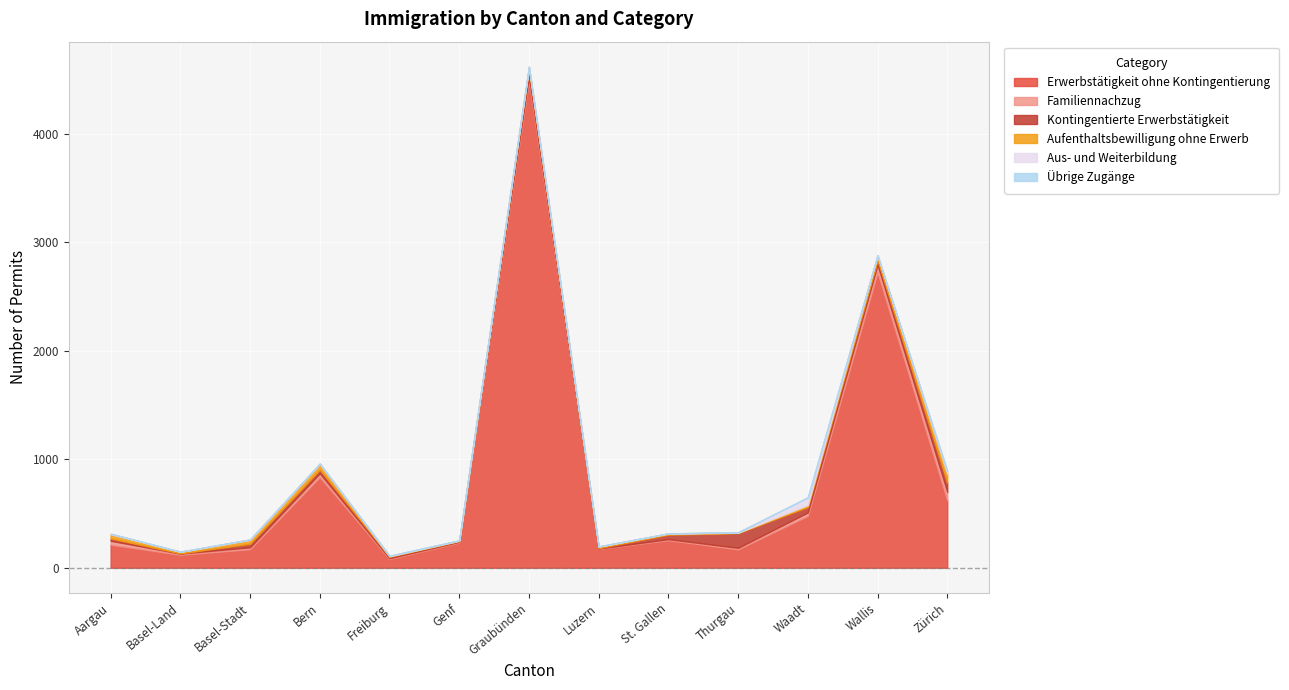

Reading right to left, what are all the values shown in this chart?

Erwerbstätigkeit ohne Kontingentierung: Zürich=620	Wallis=2721	Waadt=478	Thurgau=170	St. Gallen=254	Luzern=174	Graubünden=4486	Genf=232	Freiburg=80	Bern=835	Basel-Stadt=171	Basel-Land=120	Aargau=213
Familiennachzug: Zürich=79	Wallis=71	Waadt=32	Thurgau=14	St. Gallen=10	Luzern=3	Graubünden=39	Genf=7	Freiburg=8	Bern=35	Basel-Stadt=18	Basel-Land=11	Aargau=36
Kontingentierte Erwerbstätigkeit: Zürich=84	Wallis=41	Waadt=50	Thurgau=136	St. Gallen=41	Luzern=5	Graubünden=68	Genf=7	Freiburg=14	Bern=34	Basel-Stadt=32	Basel-Land=2	Aargau=21
Aufenthaltsbewilligung ohne Erwerb: Zürich=84	Wallis=45	Waadt=18	Thurgau=3	St. Gallen=11	Luzern=13	Graubünden=21	Genf=4	Freiburg=4	Bern=54	Basel-Stadt=37	Basel-Land=14	Aargau=40
Aus- und Weiterbildung: Zürich=24	Wallis=0	Waadt=71	Thurgau=4	St. Gallen=1	Luzern=2	Graubünden=1	Genf=3	Freiburg=5	Bern=2	Basel-Stadt=3	Basel-Land=2	Aargau=4
Übrige Zugänge: Zürich=1	Wallis=3	Waadt=0	Thurgau=0	St. Gallen=0	Luzern=0	Graubünden=1	Genf=0	Freiburg=0	Bern=1	Basel-Stadt=0	Basel-Land=0	Aargau=1